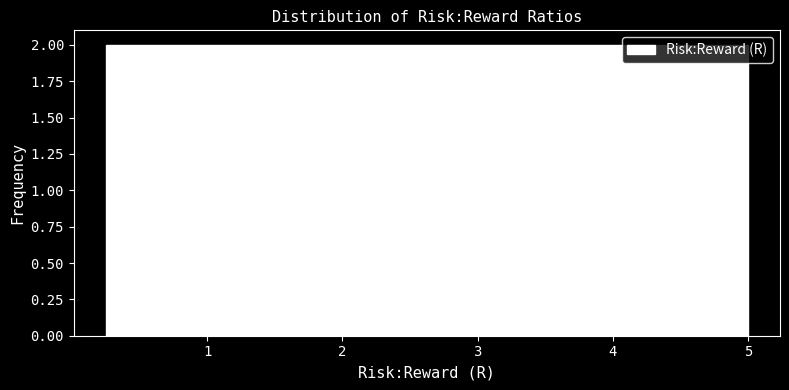

How tall is the bar that spans 0.3 to 0.7 on the x-axis? Neither the bar edges nor the heights are printed on the chart, so give them approximately, as read against the axes.

2